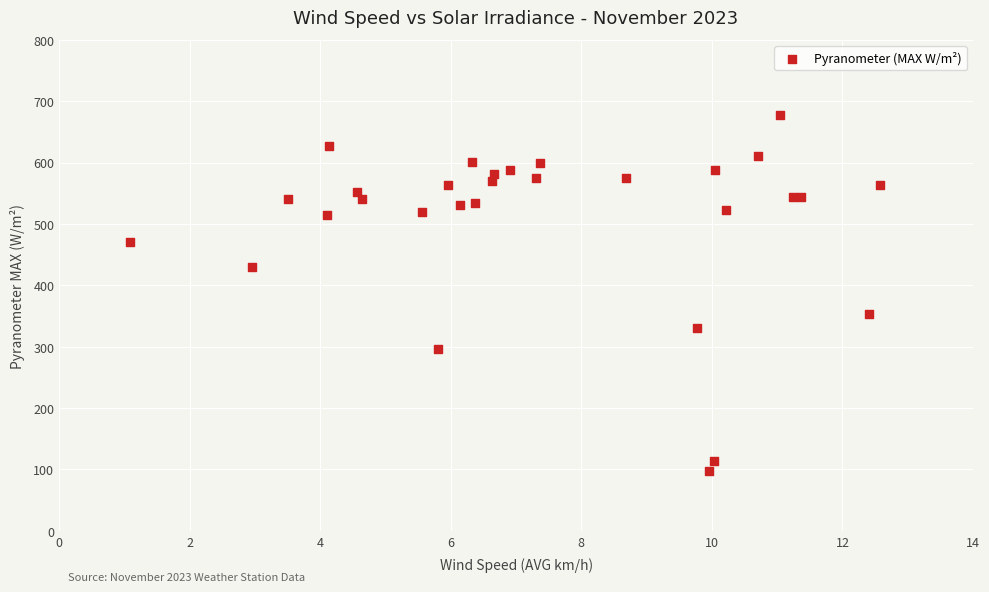

What Y value in the scatter plot is closest to 387?

353.5